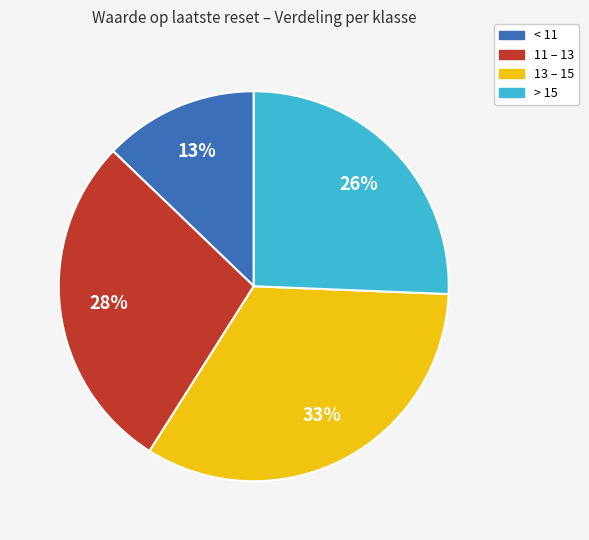

Is there any slice that represents more than half of the pie?

No